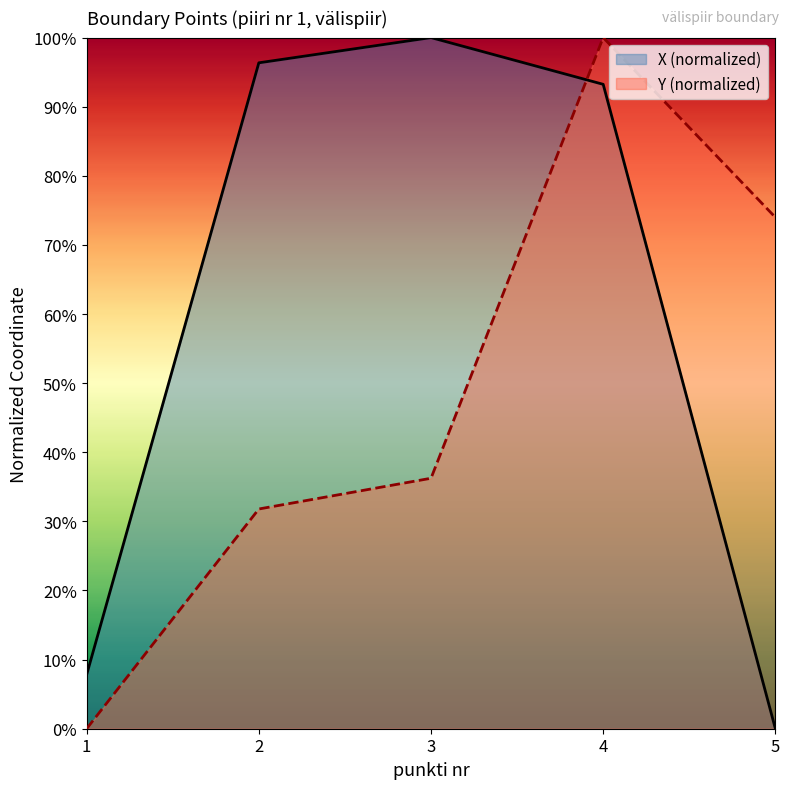

How many series are shown in this chart?

2